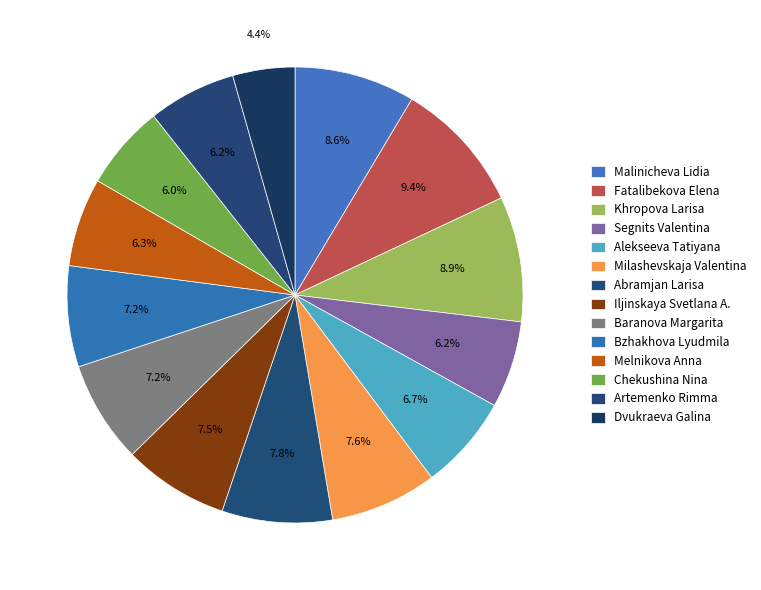

How many slices are in this pie chart?

14